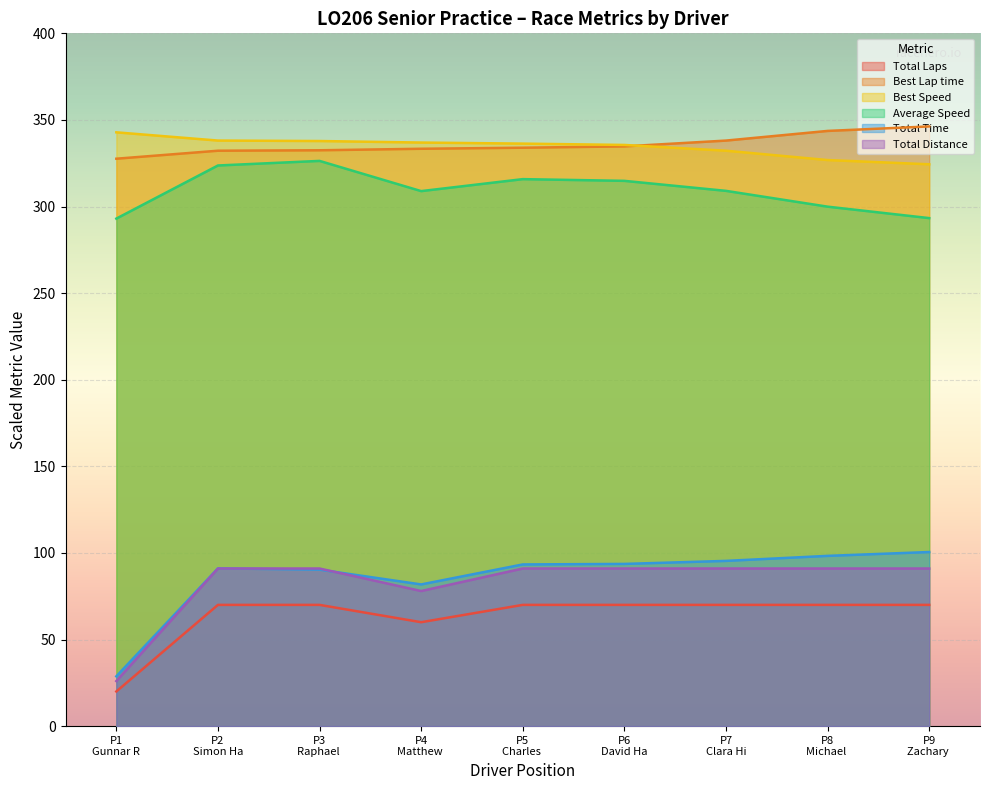

In Average Speed, how many points are lower than both neighbors (excluding endpoints)?

1